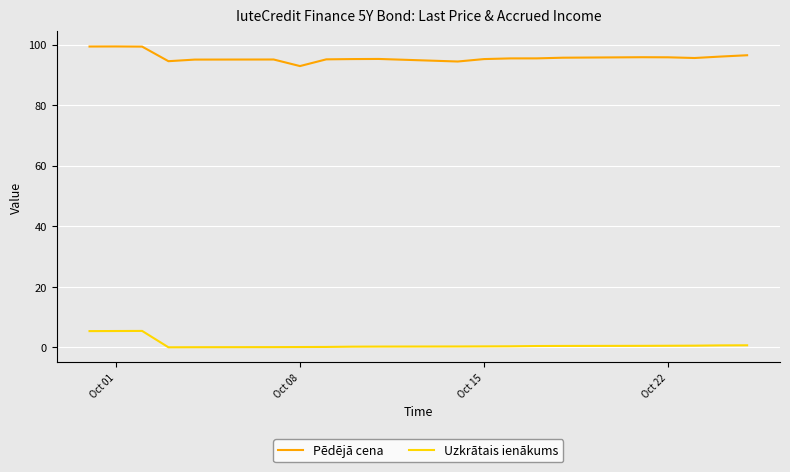

What is the lowest value of the Pēdējā cena series?

92.9